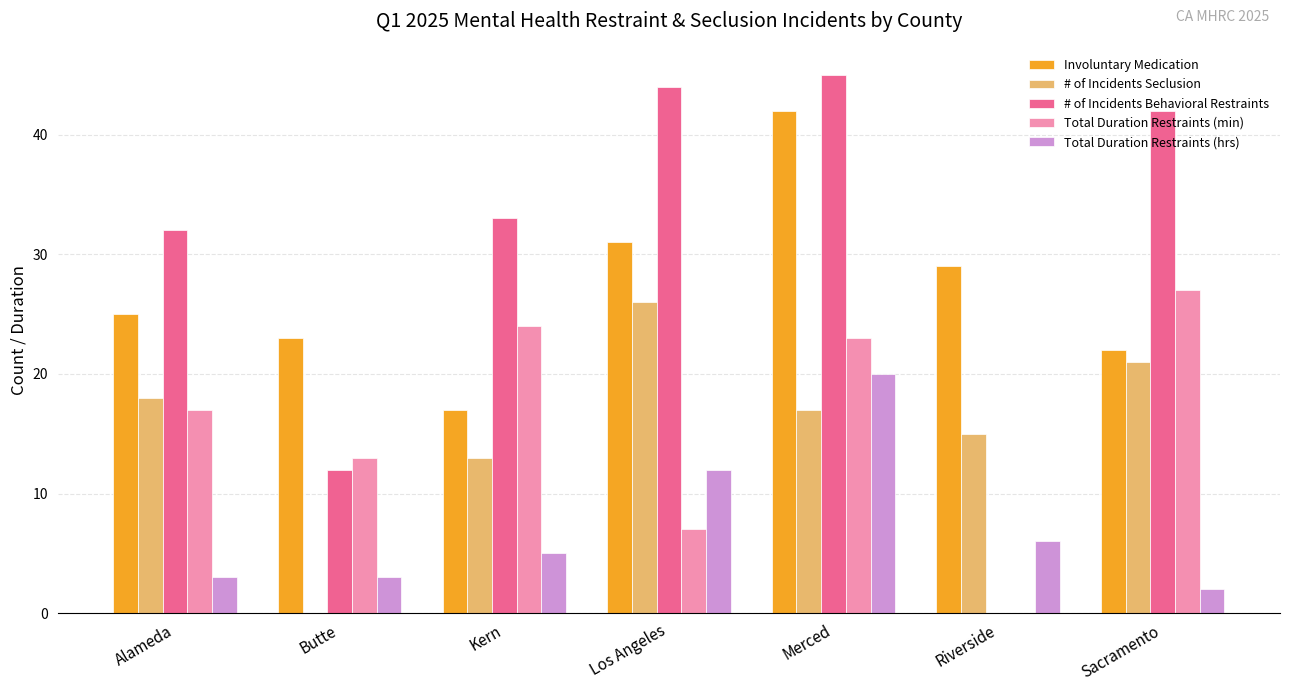

What is the greatest value displayed?

45